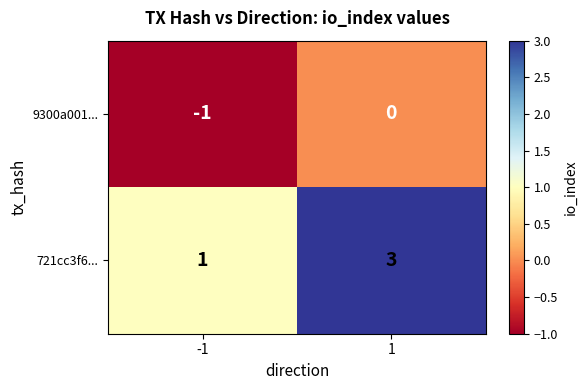

Which series has the largest range (max minus min)?

721cc3f6...